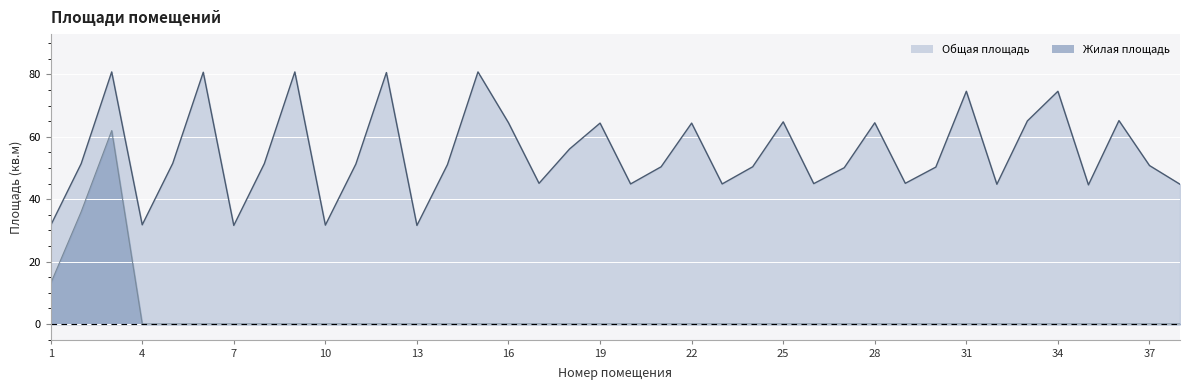

What is the average value of the Жилая площадь series?

2.9